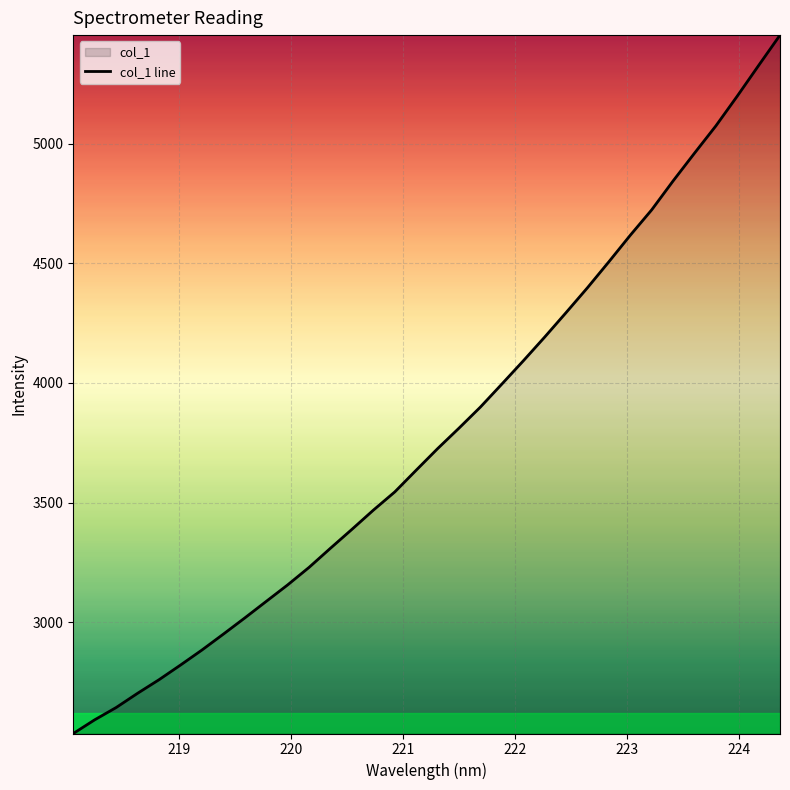

What is the smallest value displayed?

2534.6